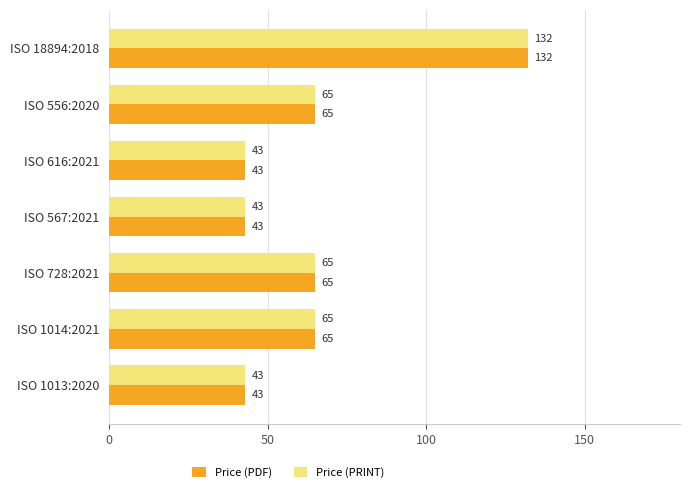

What are all the series names shown in the legend?

Price (PDF), Price (PRINT)